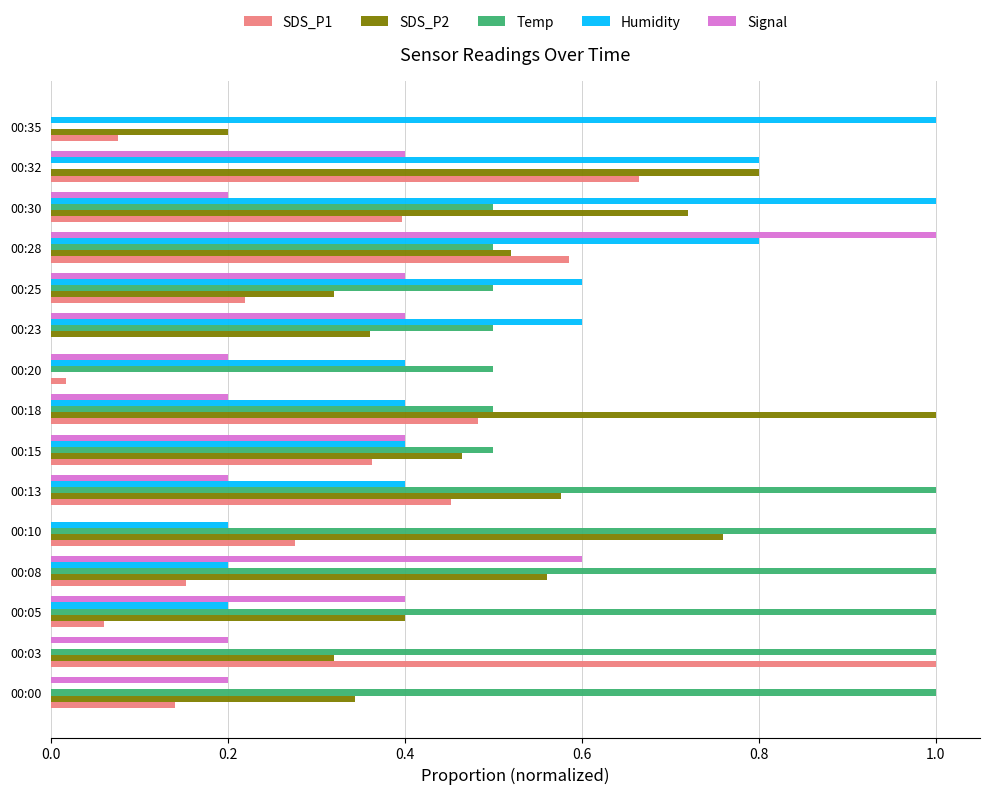

What is the highest value of the SDS_P2 series?

1.0